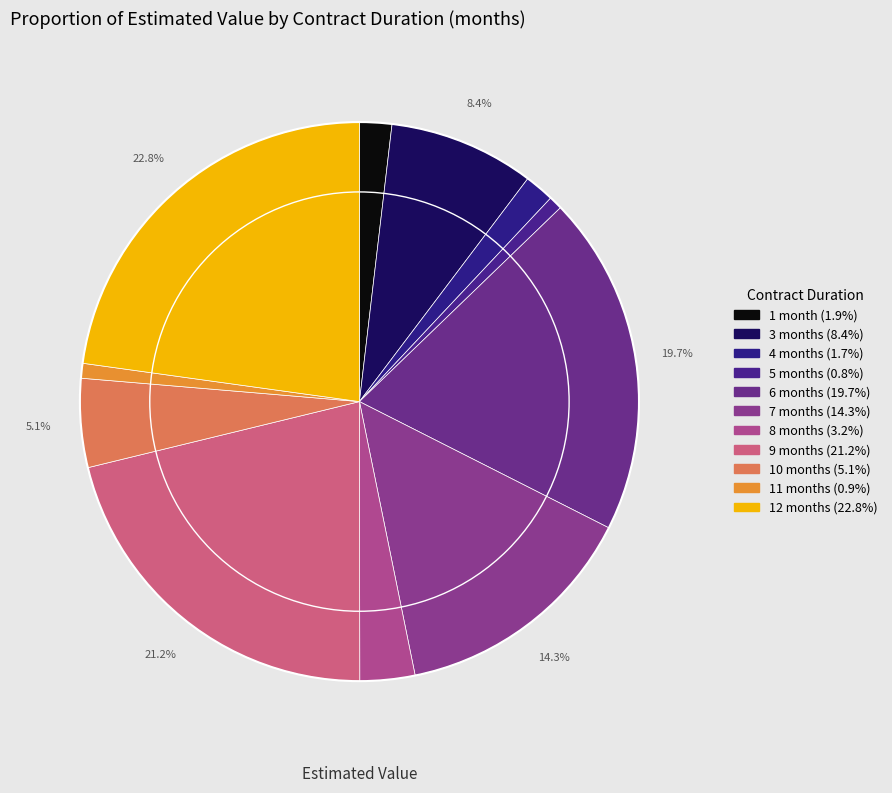

Is there any slice that represents more than half of the pie?

No